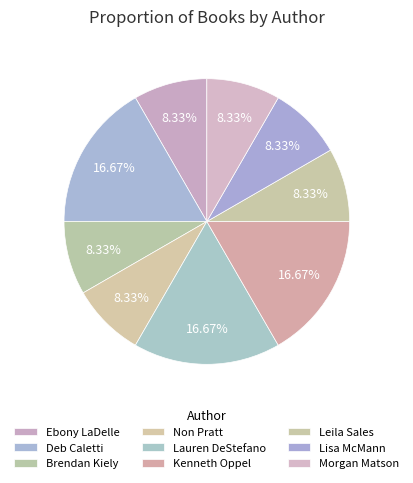

What is the largest slice in the pie chart?

Deb Caletti